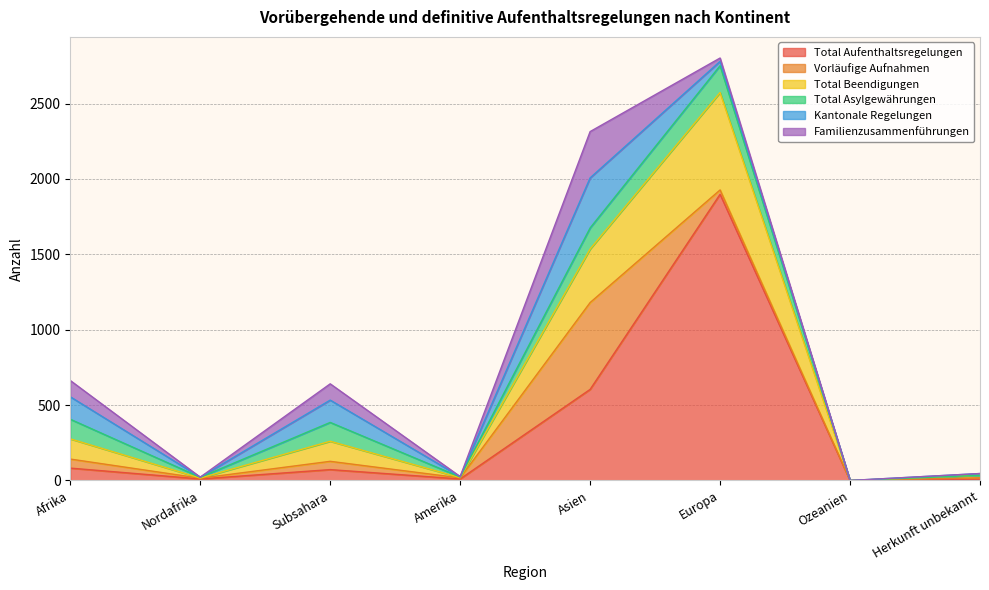

Which series has the largest range (max minus min)?

Total Aufenthaltsregelungen